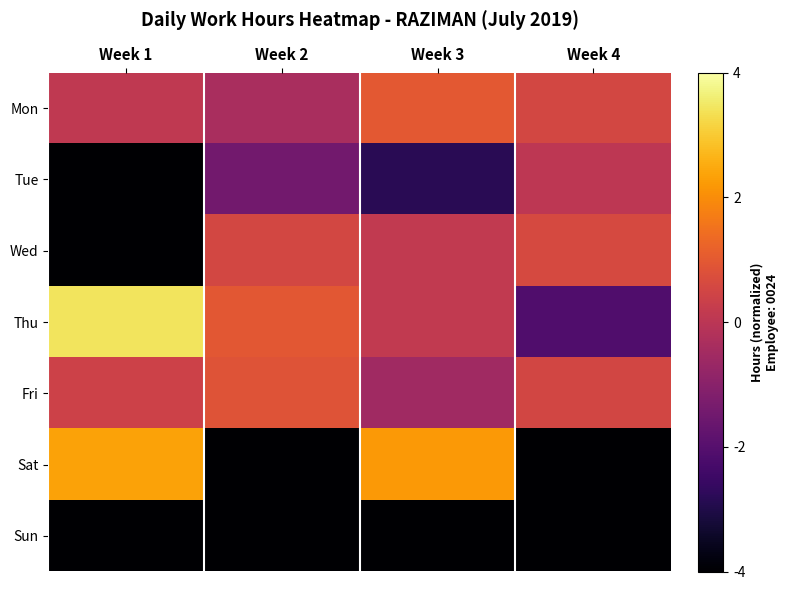

At how many categories does at least one series exceed 1?

2